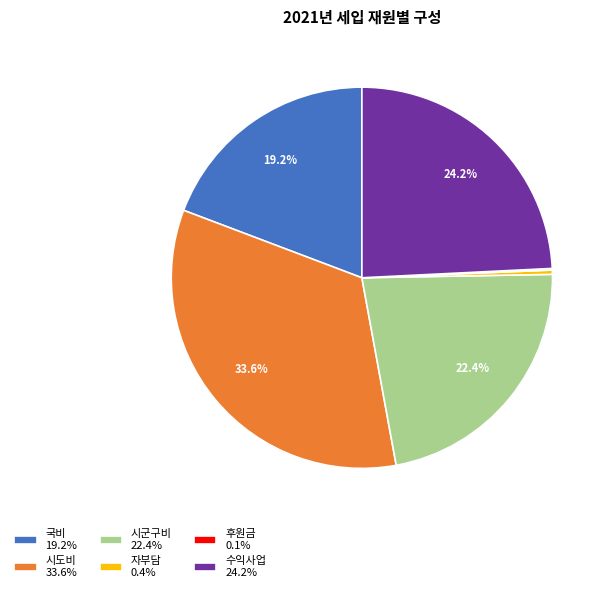

Is 수익사업 24.2% the majority of the pie?

No